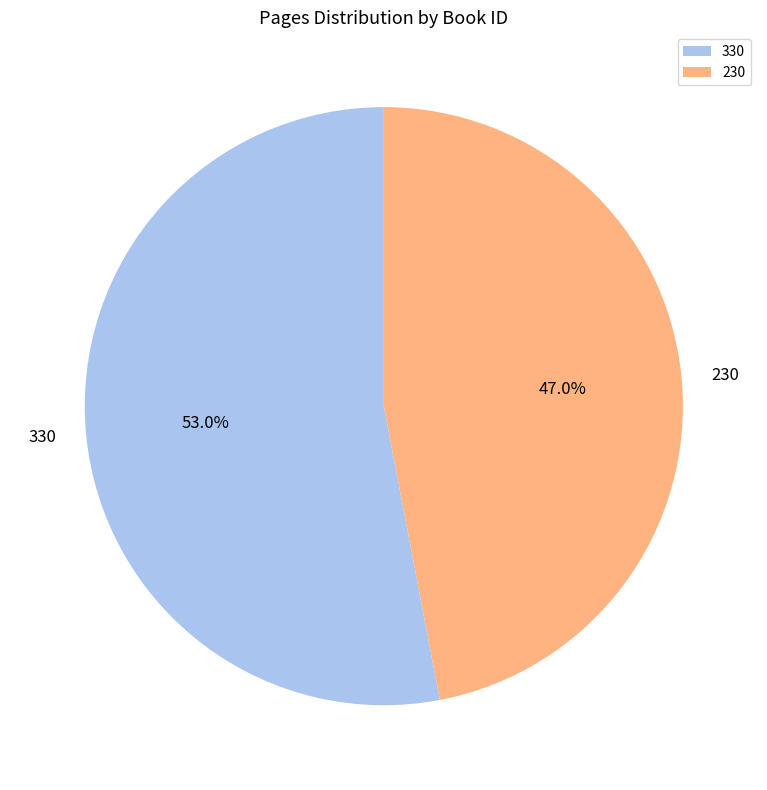

To the nearest percent, what percentage of the pie is 230?

47%